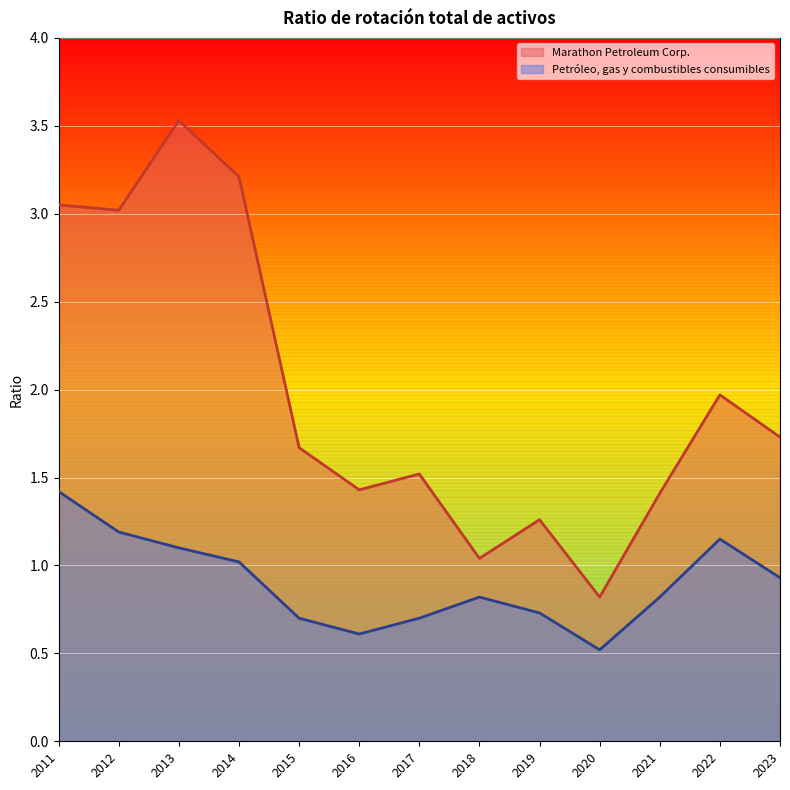

How many distinct data groups are displayed?

2